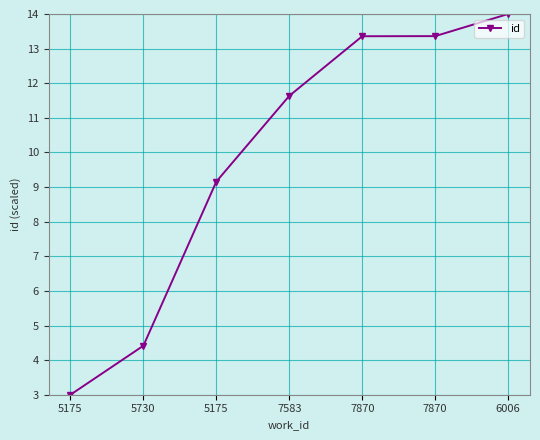

True or false: the data shows 4.4 at 5730.

True